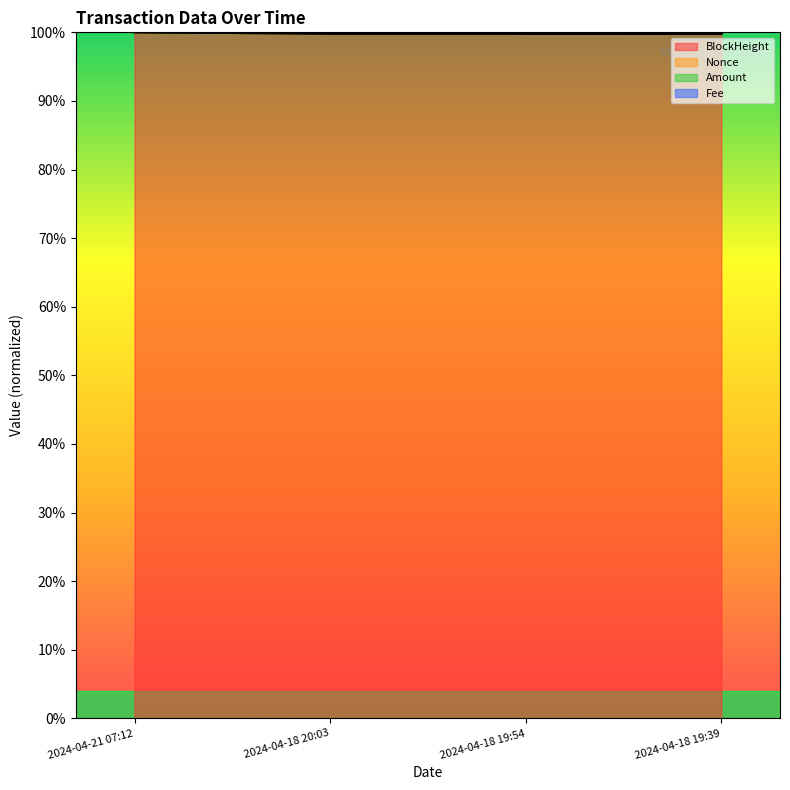

True or false: BlockHeight has more than 2 interior local peaks.

False